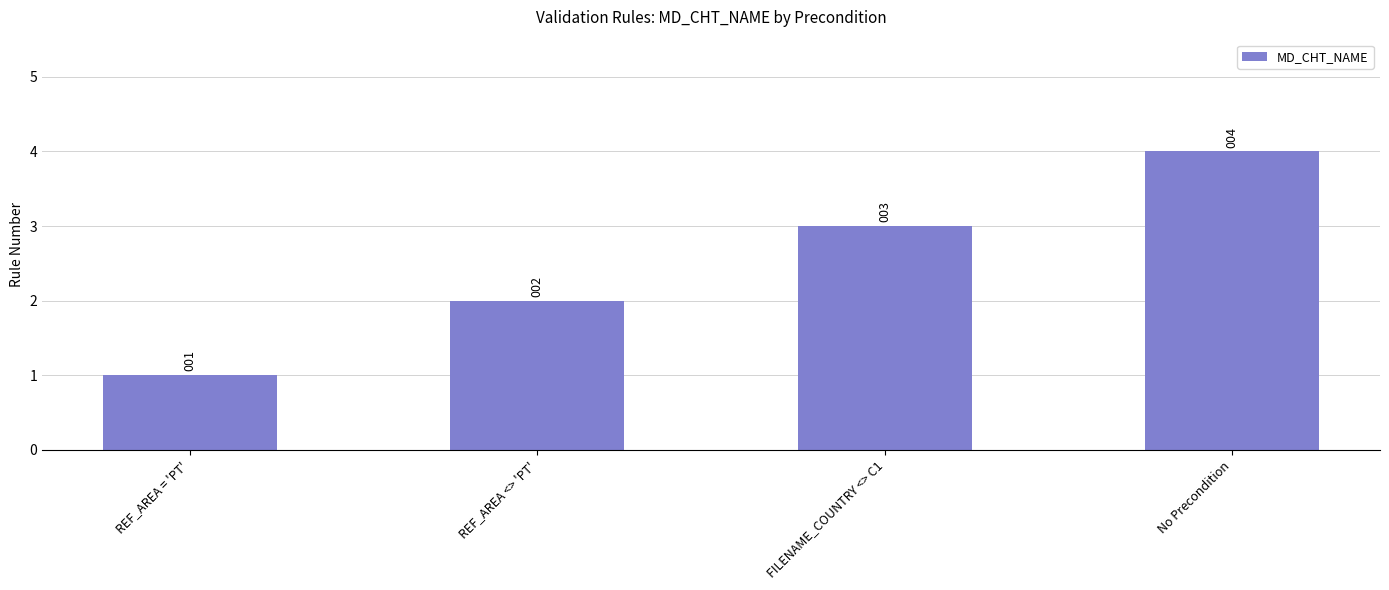

Is it true that the value at REF_AREA = 'PT' is 0?

False